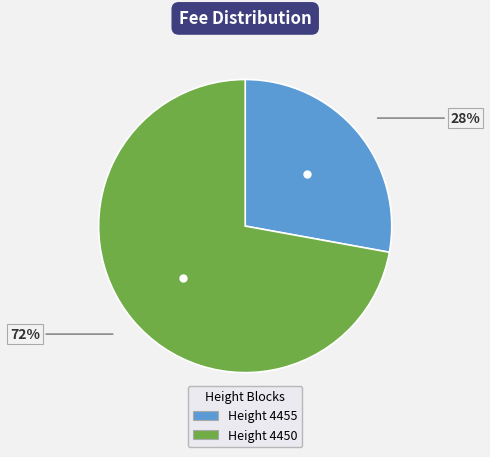

To the nearest percent, what percentage of the pie is Height 4455?

28%